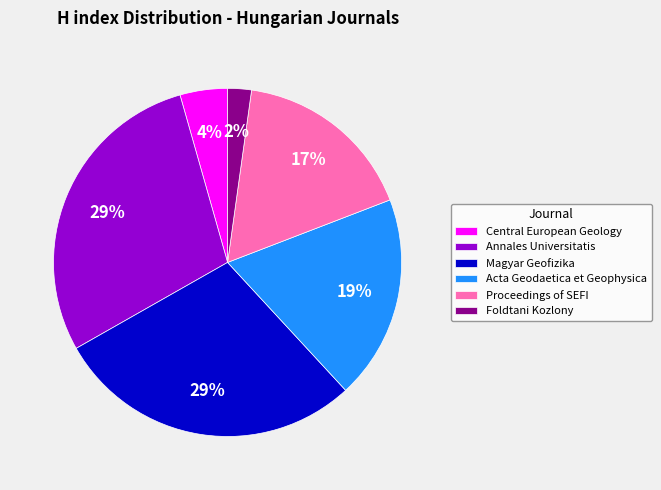

Is there any slice that represents more than half of the pie?

No